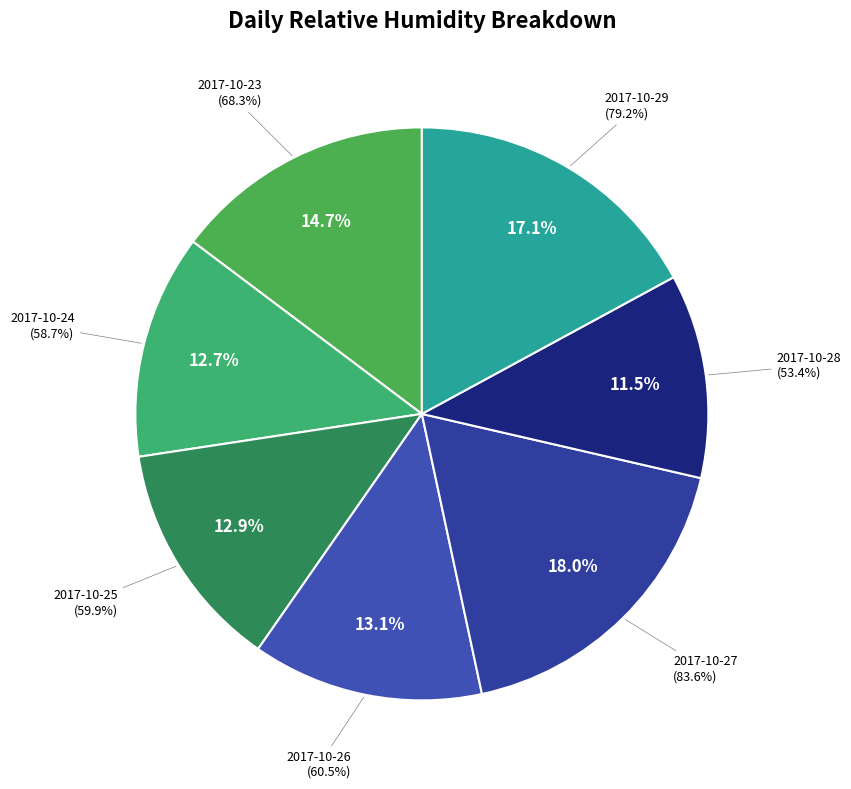

What percentage is the 2017-10-27 slice, to the nearest percent?

18%